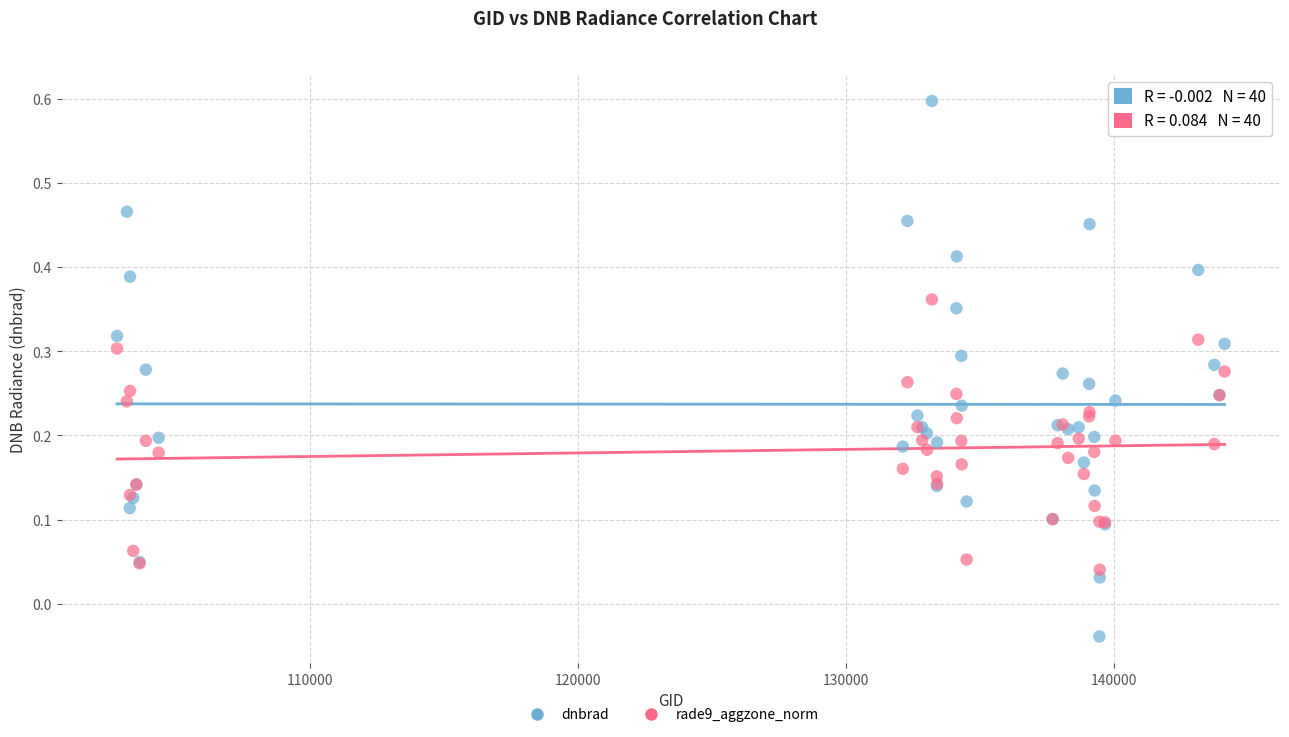

Which series has the widest spread of Y values?

dnbrad